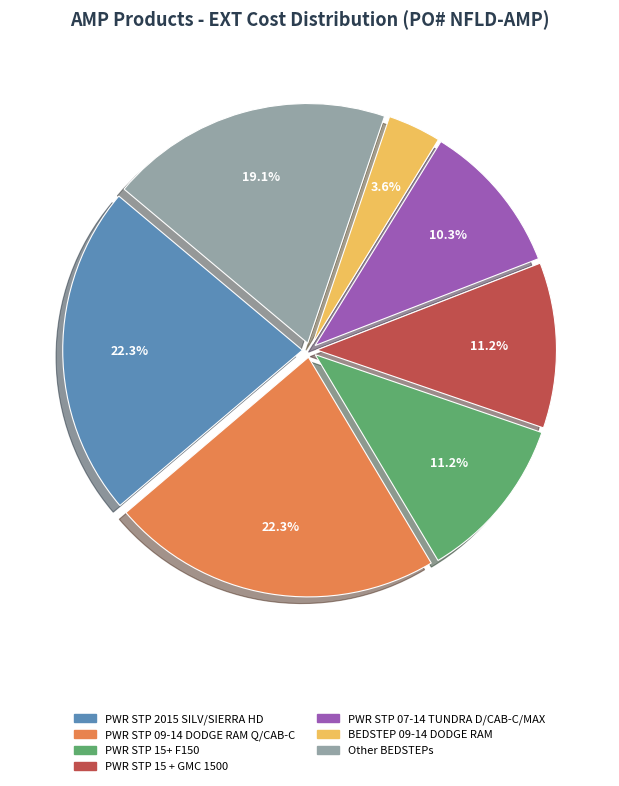

To the nearest percent, what is the average slice percentage?

14%